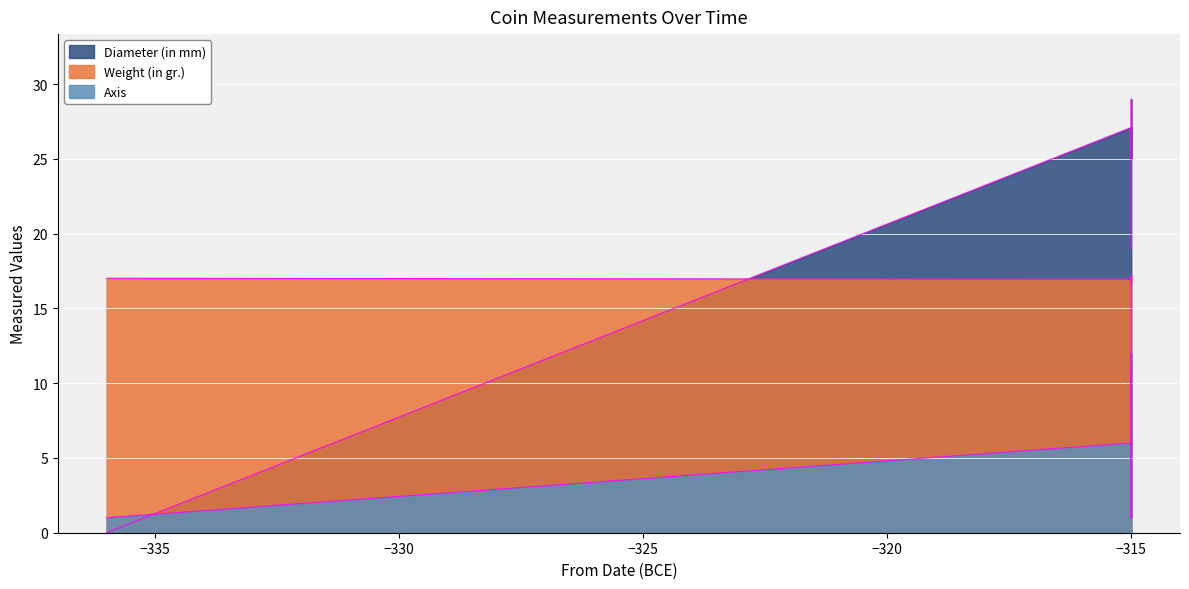

What is the minimum value for Axis?

1.0